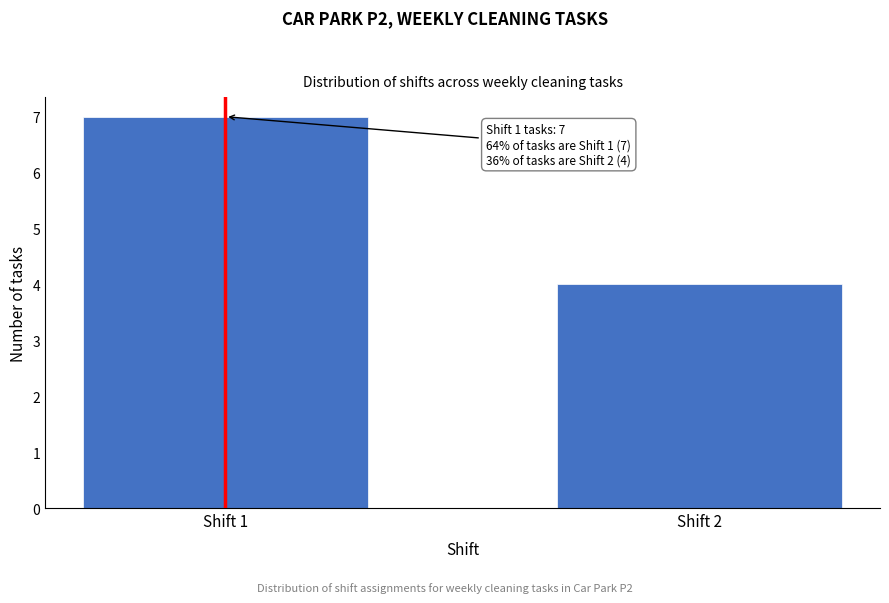

Reading left to right, list all the values displayed in this chart.

7	4